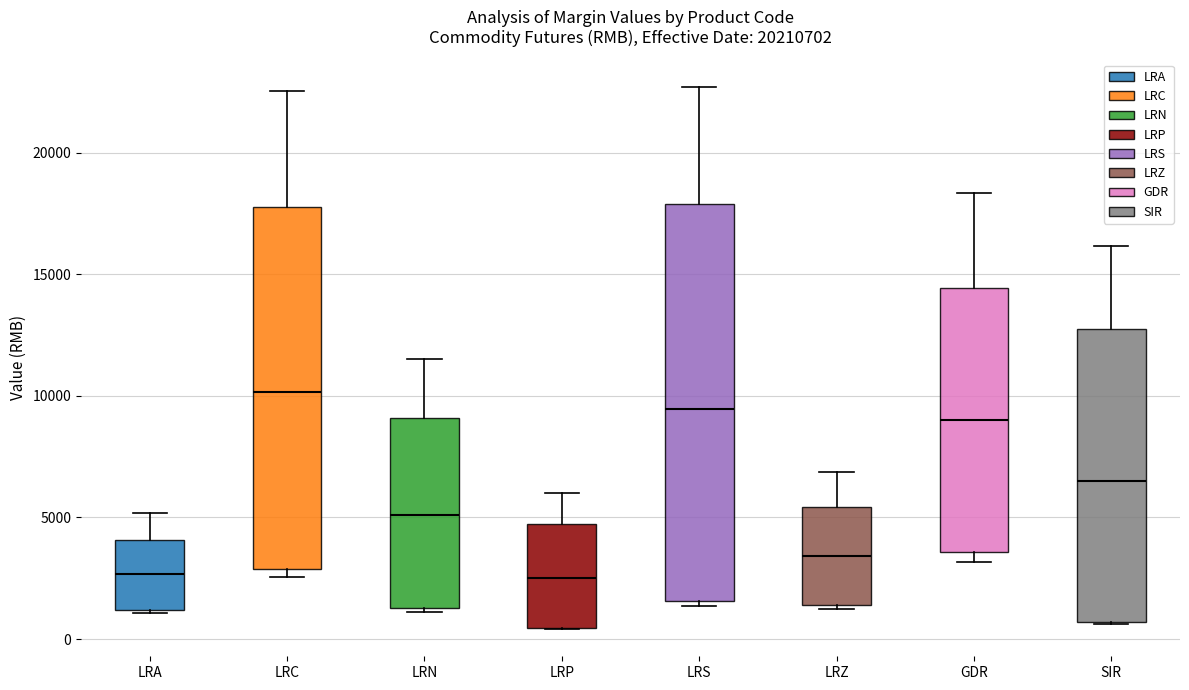

Where is the upper edge of the box for LRC on the y-axis? The values are not printed on the chart, so give them approximately, as read against the axis.

18000